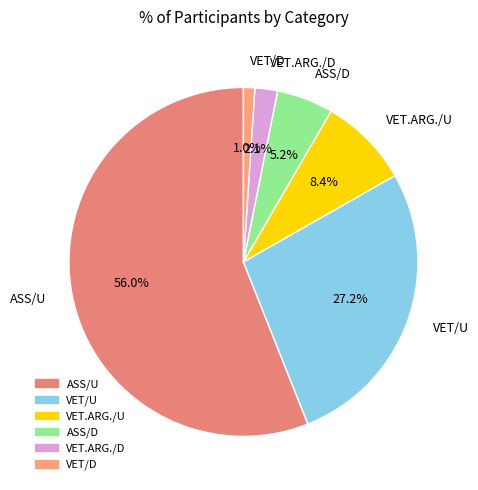

To the nearest percent, what is the difference between the largest and smallest slice percentages?

55%